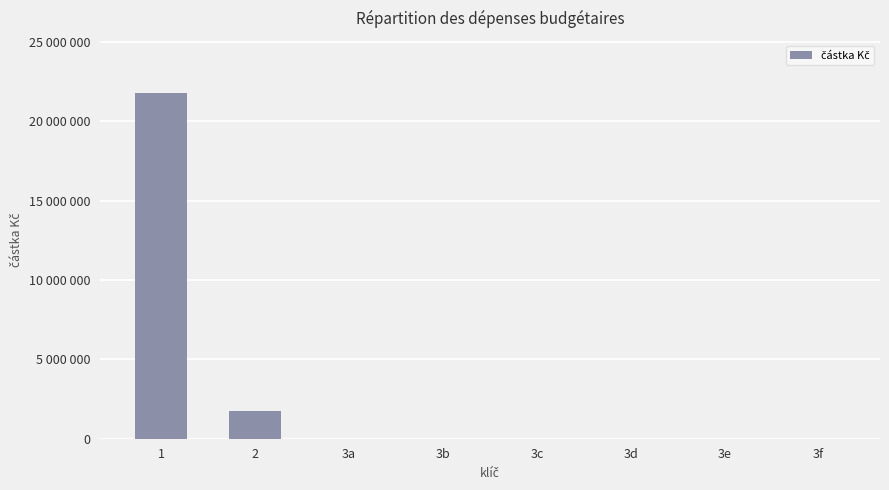

How many series are shown in this chart?

1